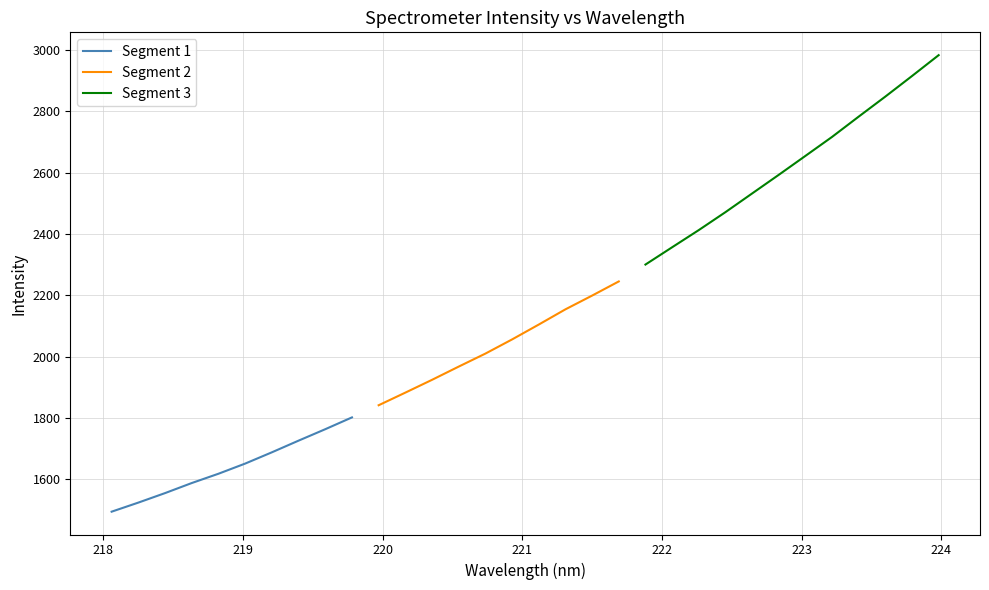

True or false: Segment 2 and Segment 1 cross at least once.

False